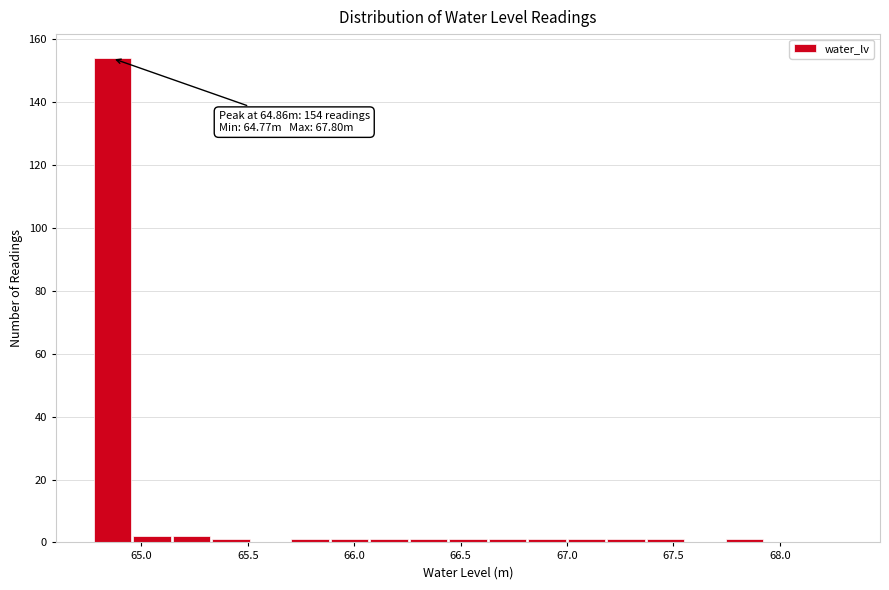

Around what value on the x-axis is the tallest bar? Give the approximate position of its centre, as read against the axis.

64.85